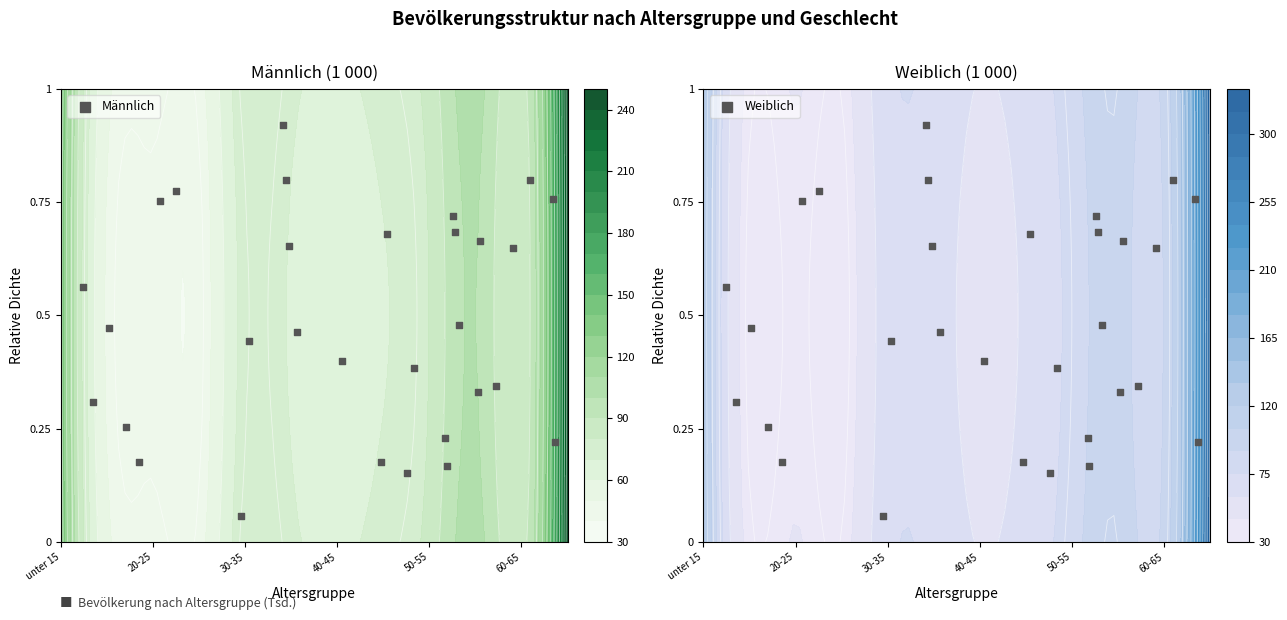

True or false: Weiblich has a value of 0.3 at 27.

False